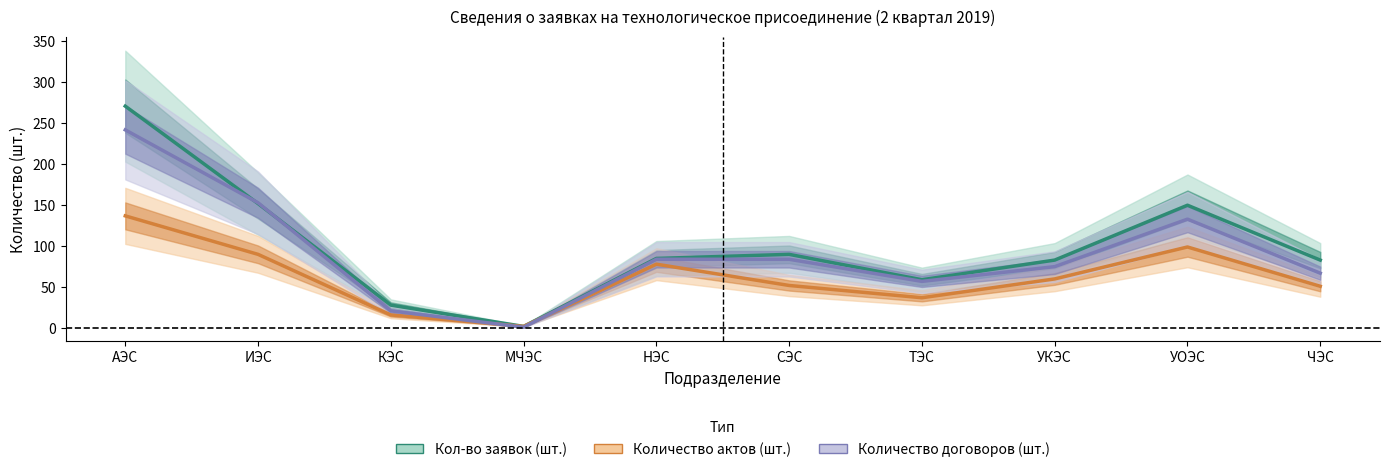

At which category does the chart reach its peak across all series?

АЭС